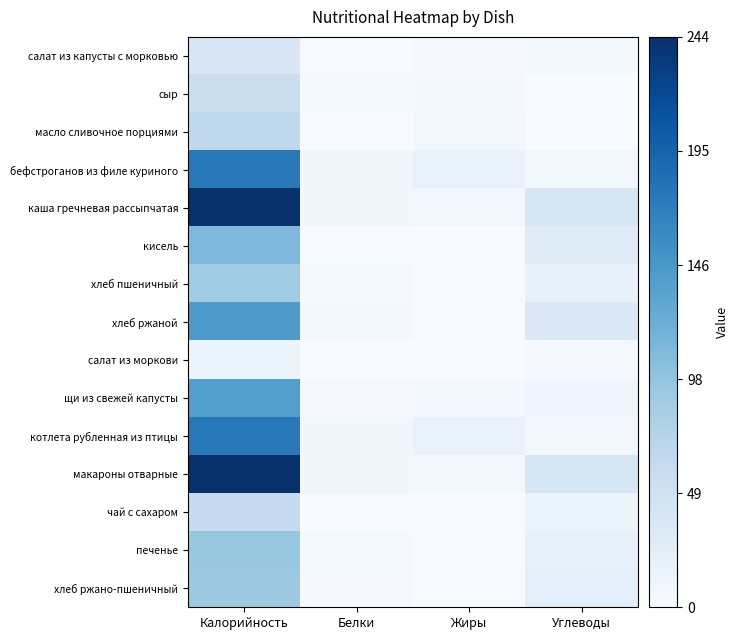

Rank the series by their maximum value, from highest to lowest.

каша гречневая рассыпчатая, макароны отварные, бефстроганов из филе куриного, котлета рубленная из птицы, хлеб ржаной, щи из свежей капусты, кисель, печенье, хлеб ржано-пшеничный, хлеб пшеничный, масло сливочное порциями, чай с сахаром, сыр, салат из капусты с морковью, салат из моркови